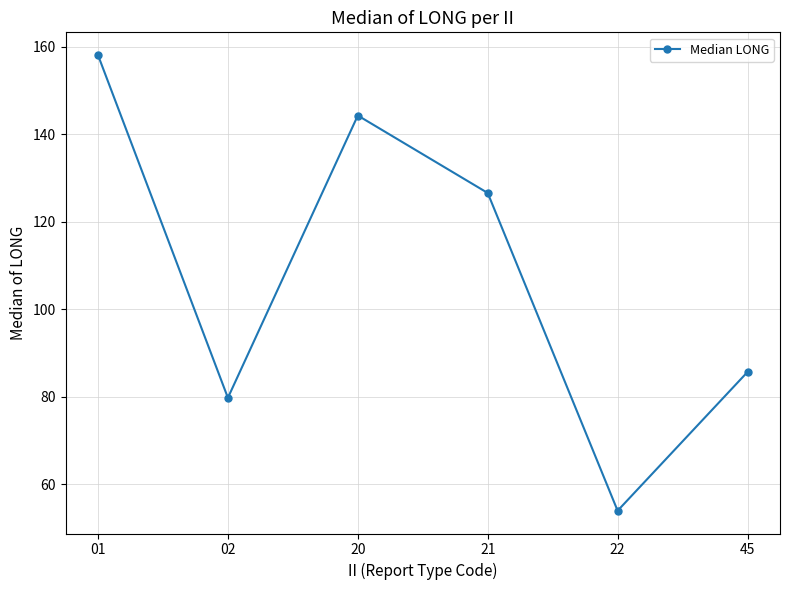

Which category has the lowest value across all series?

22